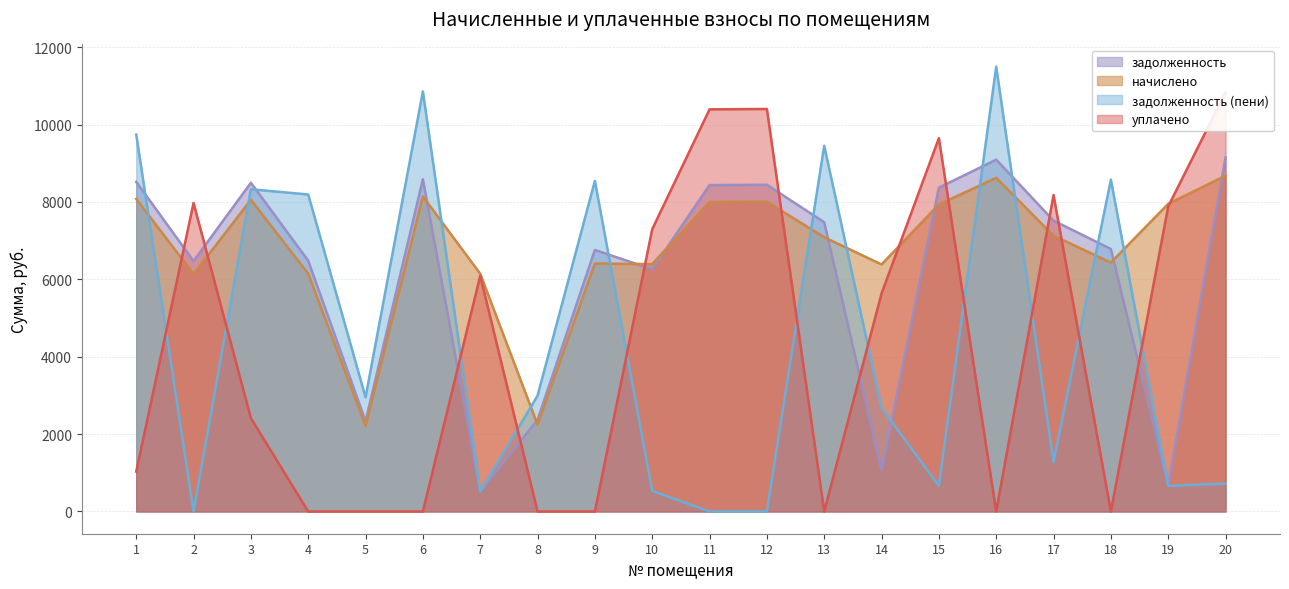

What is the difference between the maximum and minimum values in the задолженность (пени) series?

11497.5